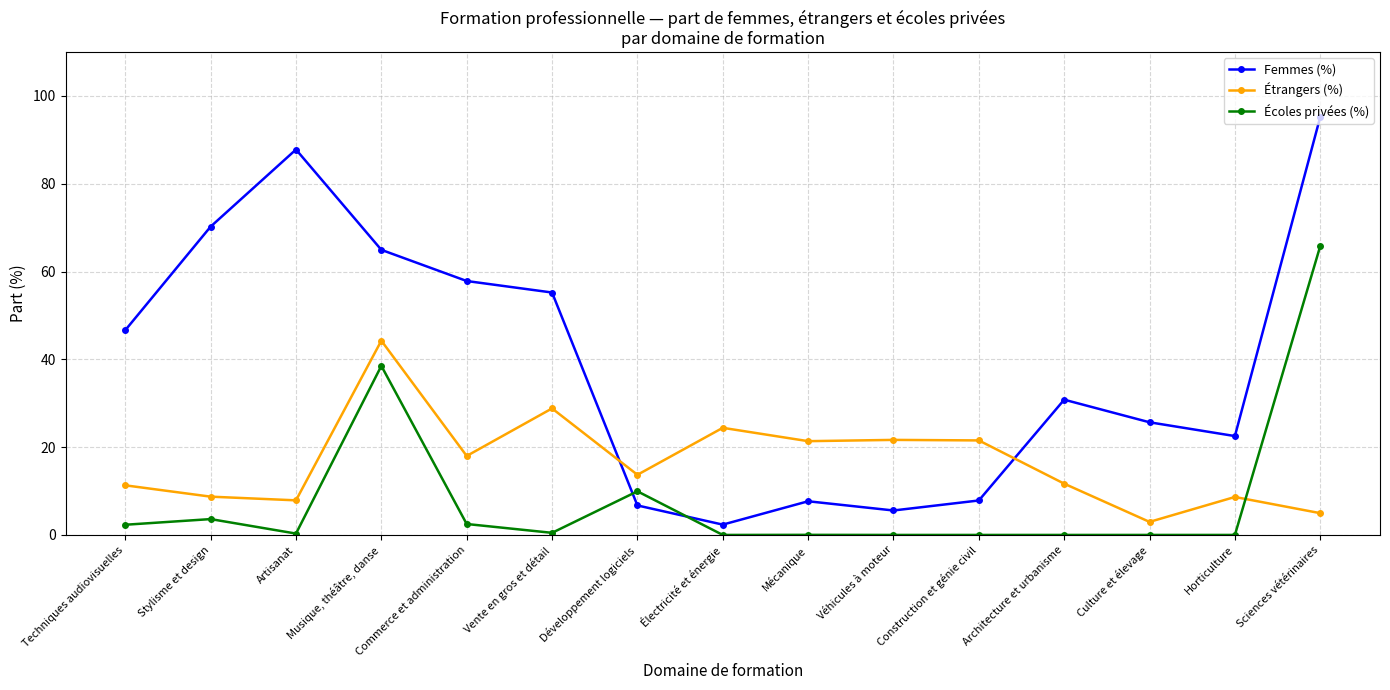

True or false: Étrangers (%) and Femmes (%) intersect in this chart.

True